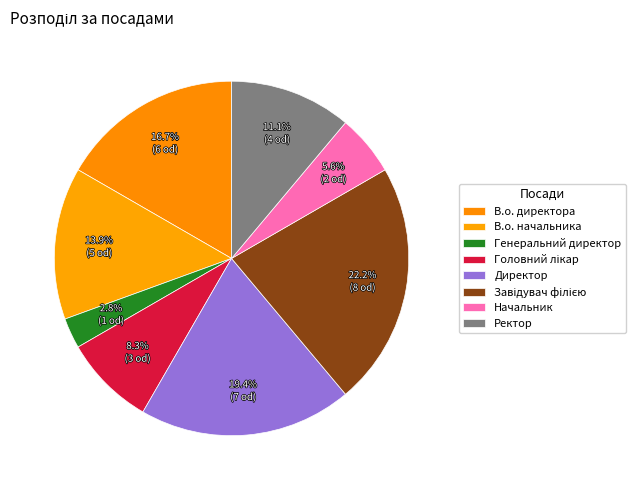

Count the number of slices in the pie.

8